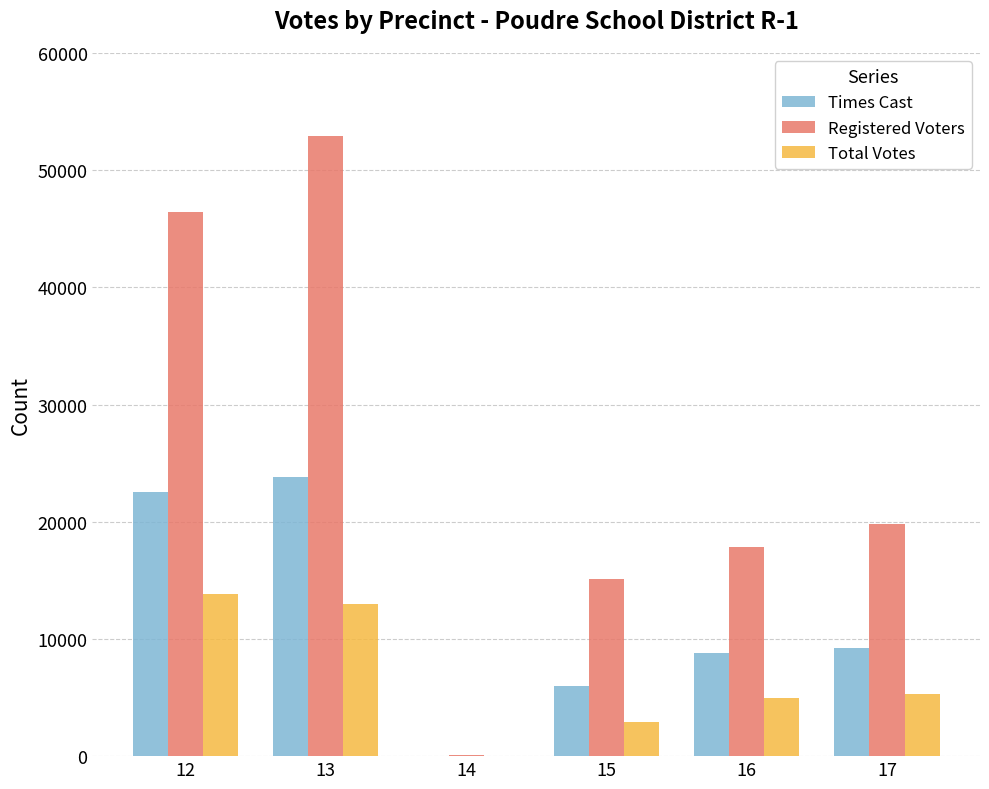

Count the number of categories in the chart.

6